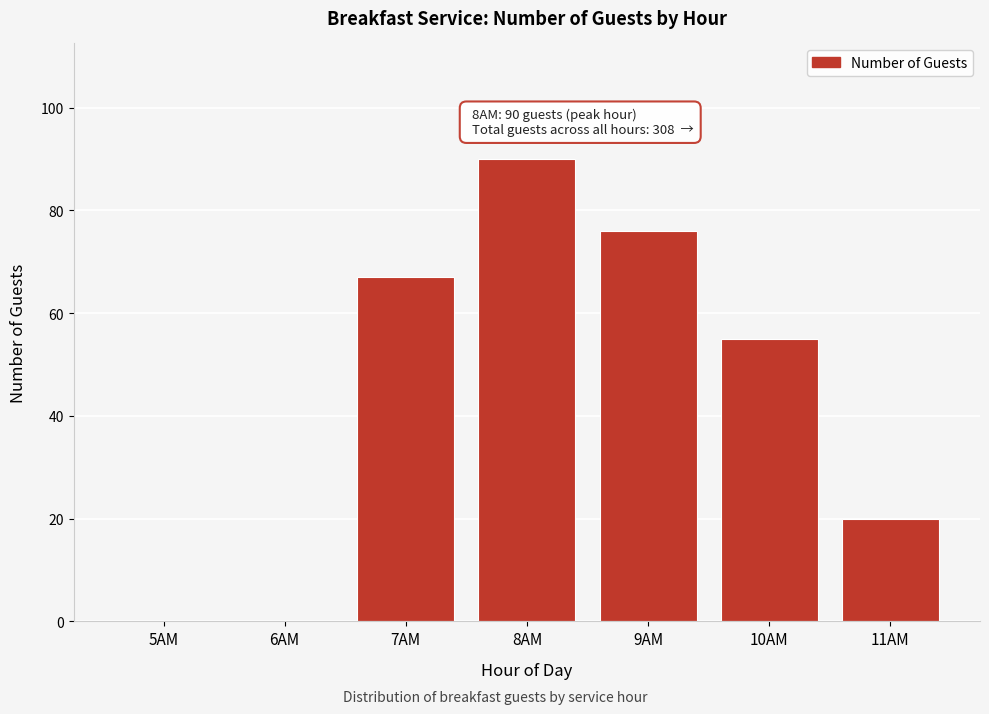

Reading right to left, extract all data points from this chart.

11AM=20	10AM=55	9AM=76	8AM=90	7AM=67	6AM=0	5AM=0